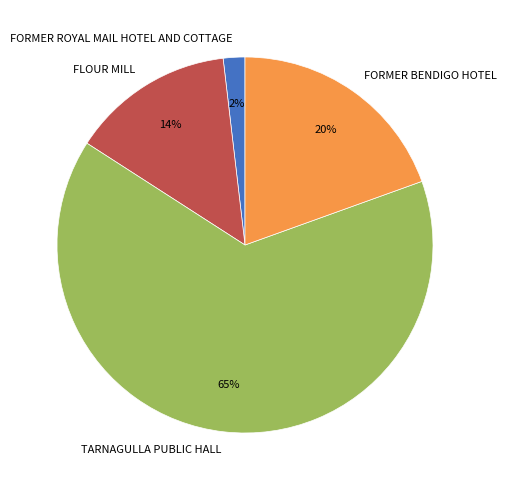

To the nearest percent, what is the combined percentage of FORMER ROYAL MAIL HOTEL AND COTTAGE and TARNAGULLA PUBLIC HALL?

66%